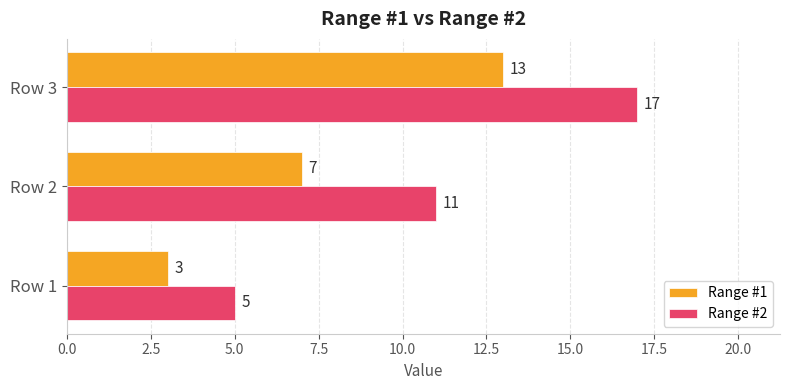

The Range #2 series shows 5 at Row 1. True or false?

True